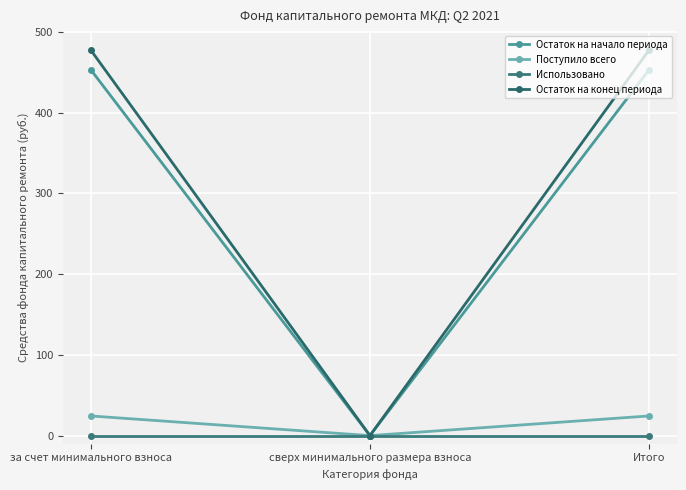

Reading left to right, list all the values displayed in this chart.

Остаток на начало периода: 453.0	0.0	453.0
Поступило всего: 24.3	0.0	24.3
Использовано: 0.0	0.0	0.0
Остаток на конец периода: 477.3	0.0	477.3